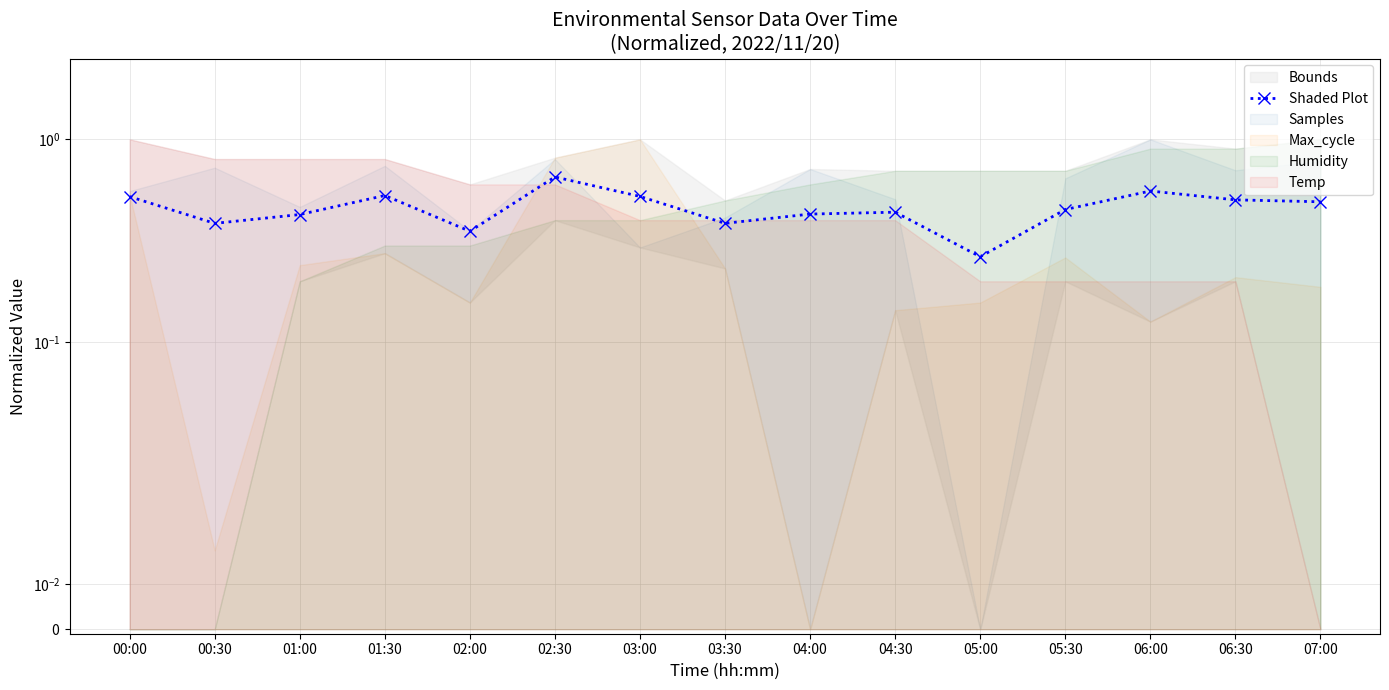

What is the smallest value displayed?

0.3